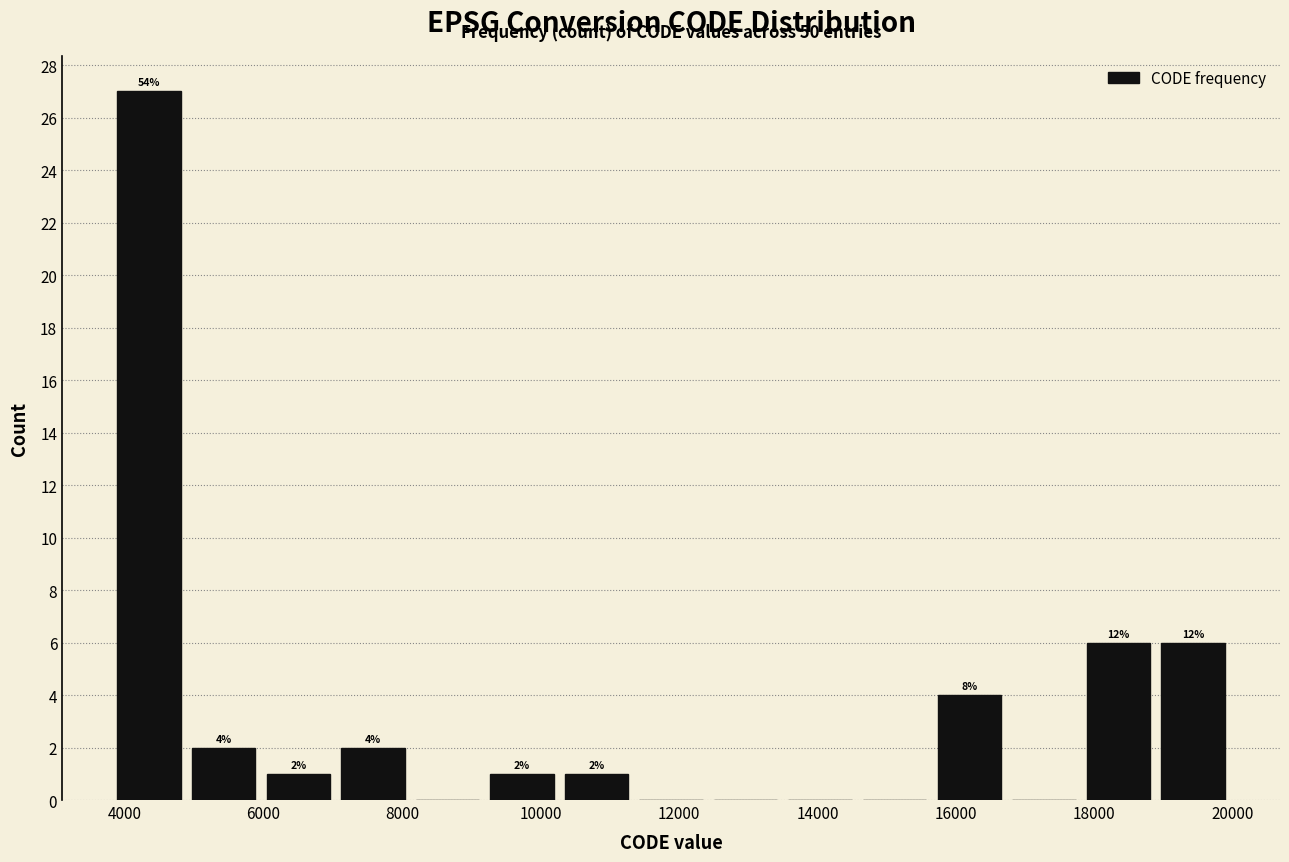

Which range on the x-axis has the tallest bar?

3800 to 4800